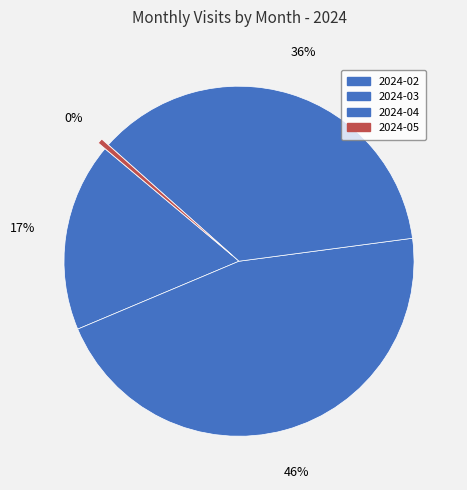

Combined, do 2024-05 and 2024-03 account for over 50%?

No